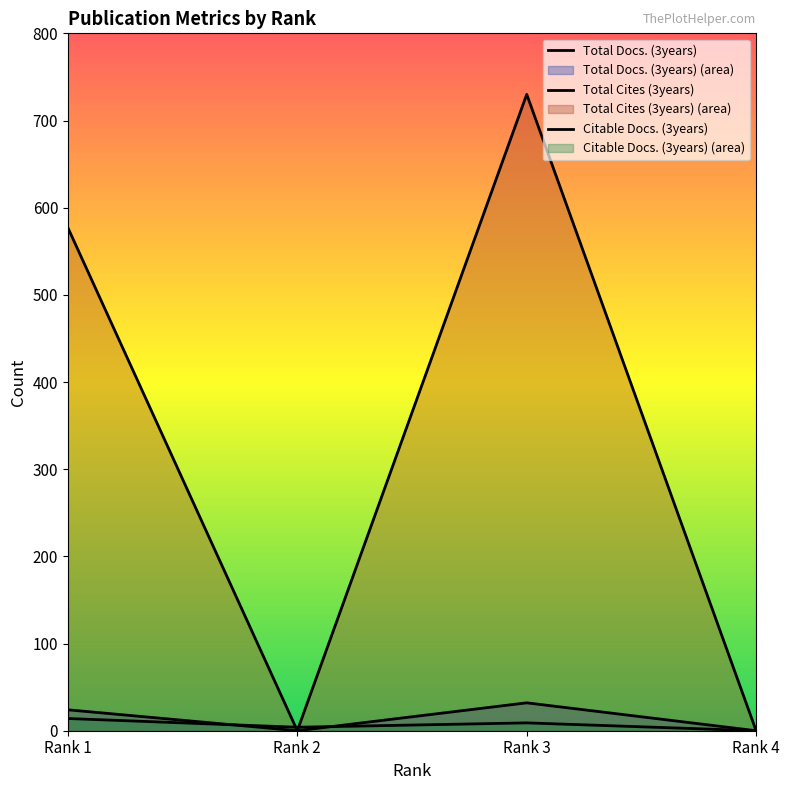

True or false: Total Docs. (3years) has more than 2 interior local peaks.

False